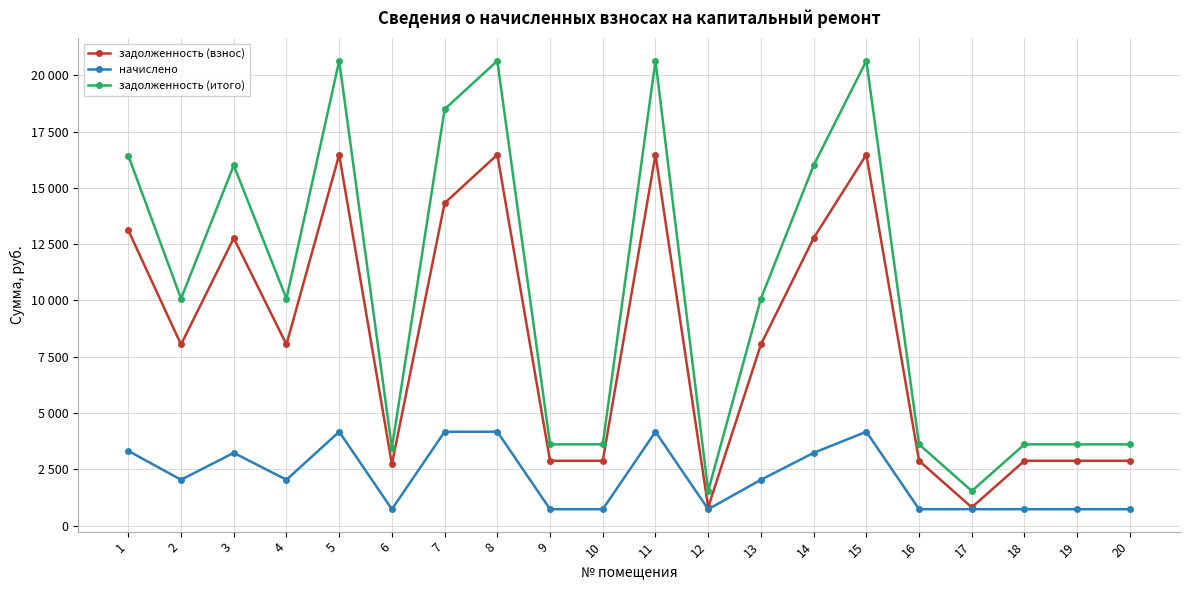

At which label is начислено closest to 2449?

2